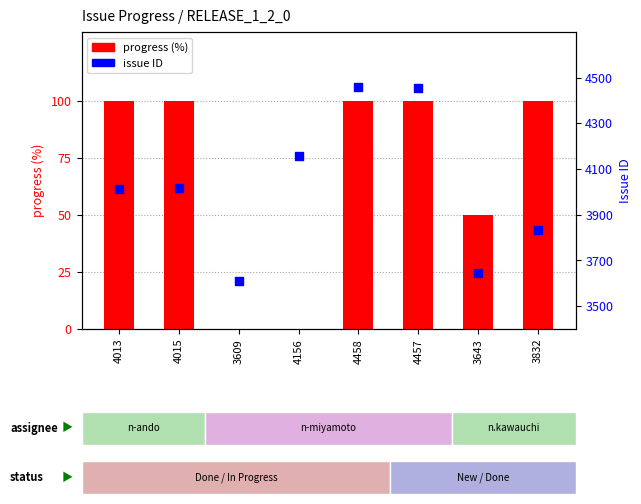

What are all the series names shown in the legend?

progress (%), issue ID